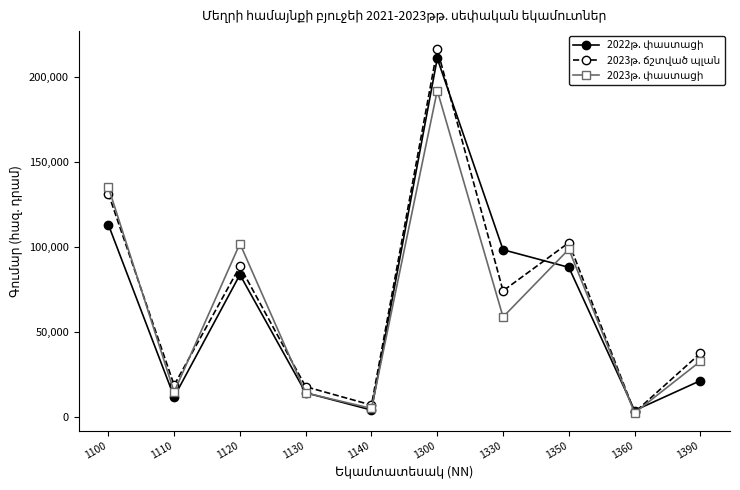

What is the spread (max minus min) of values at 1130?

3655.6